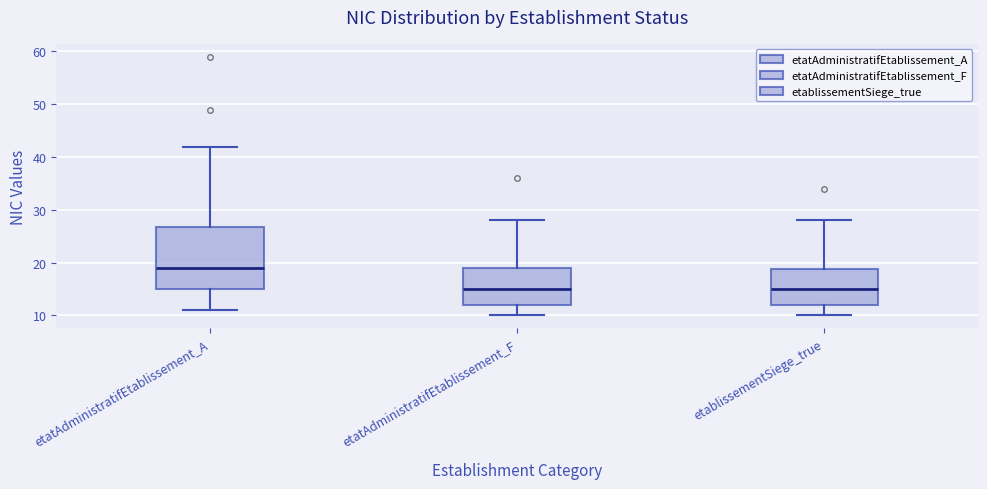

Where does the median line of the box for etablissementSiege_true sit on the y-axis? The values are not printed on the chart, so give them approximately, as read against the axis.

15